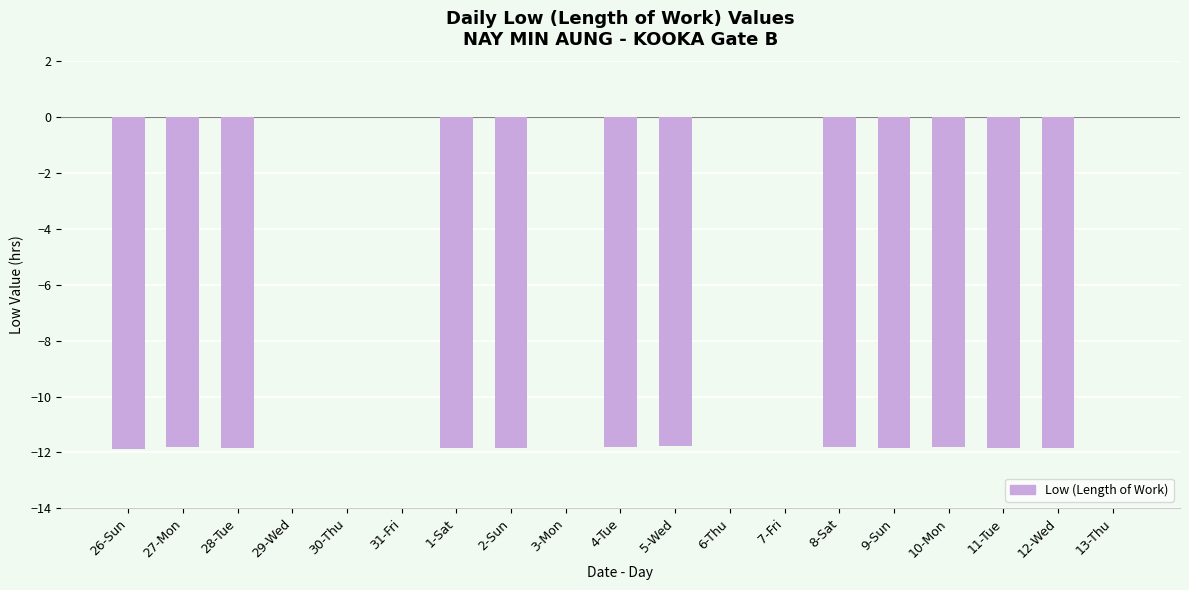

The chart shows a value of -11.8 at 2-Sun. True or false?

True